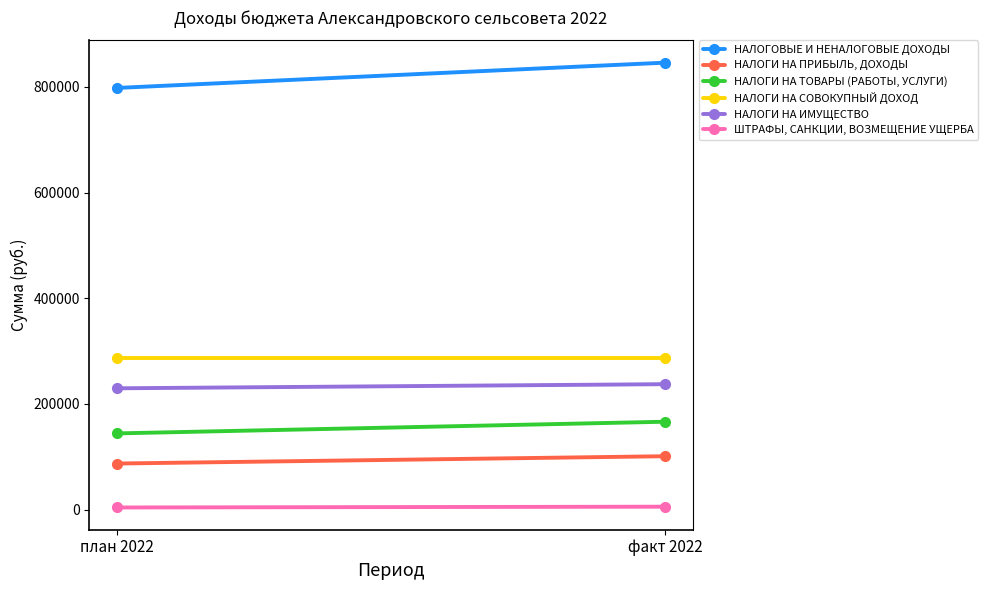

Which series changed the most between план 2022 and факт 2022?

НАЛОГОВЫЕ И НЕНАЛОГОВЫЕ ДОХОДЫ